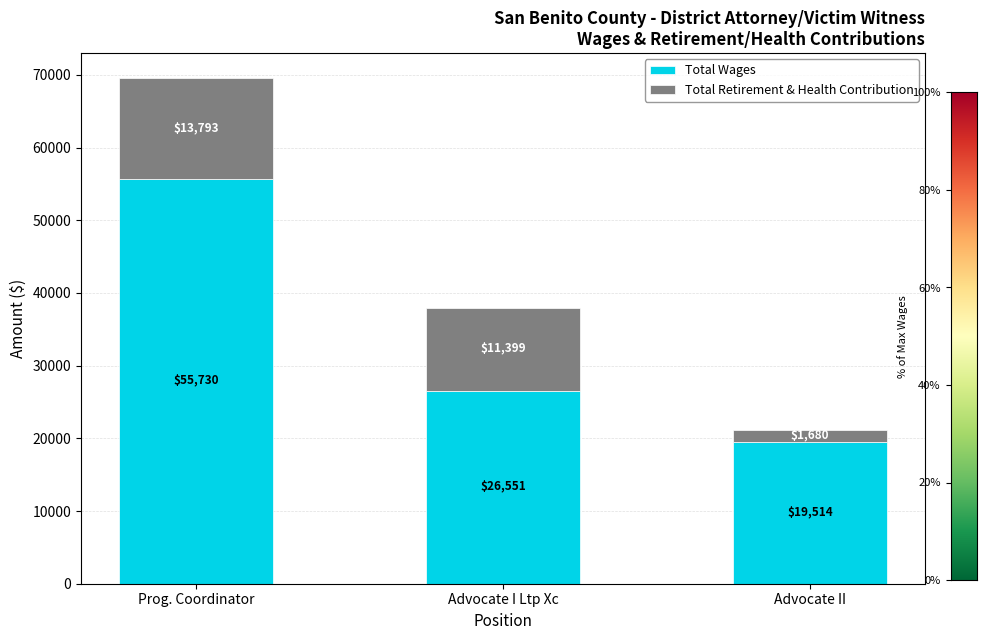

At which category is the sum across all series the highest?

Prog. Coordinator